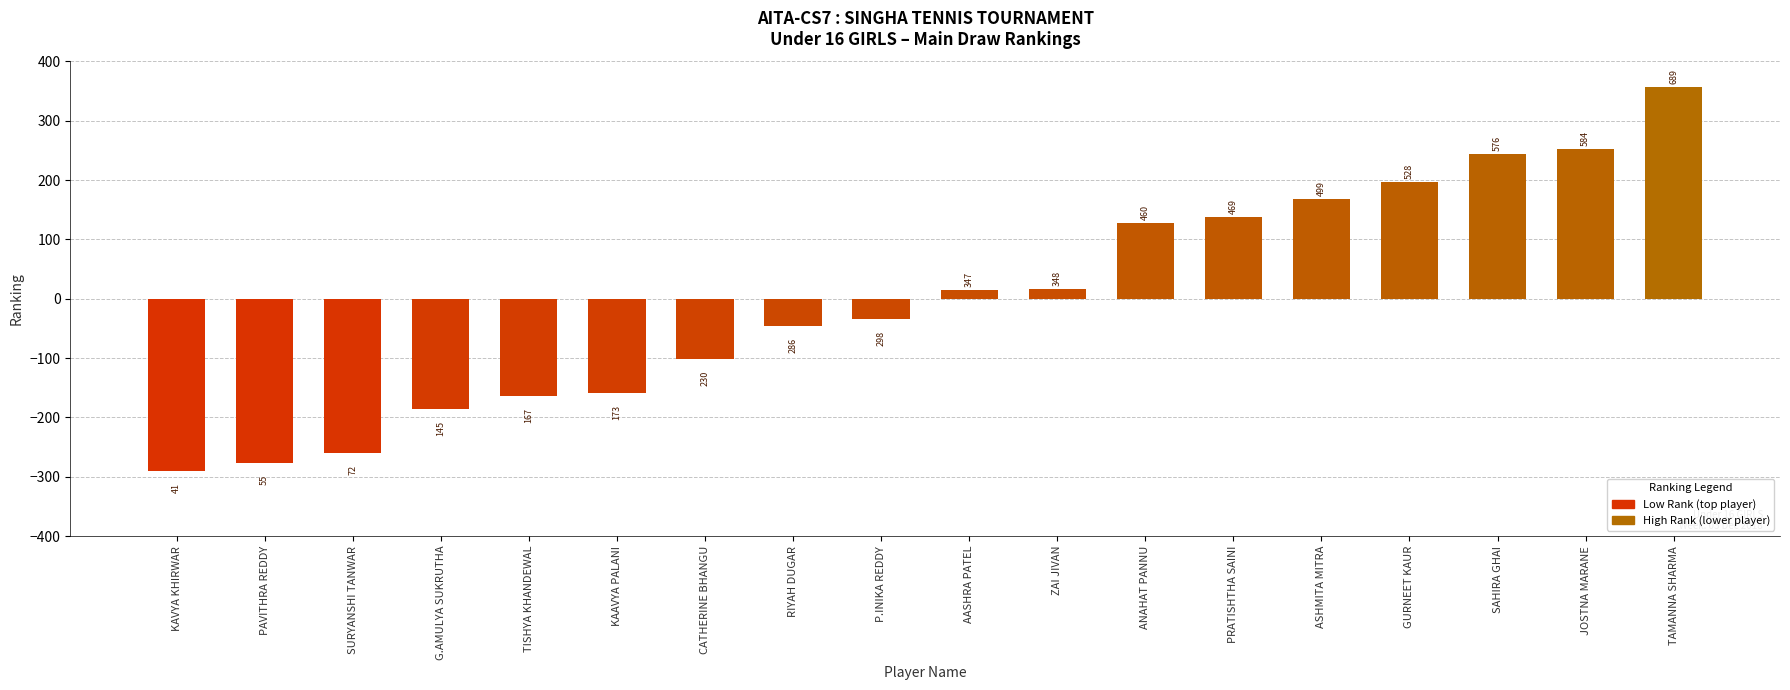

How many bars are there in total?

18